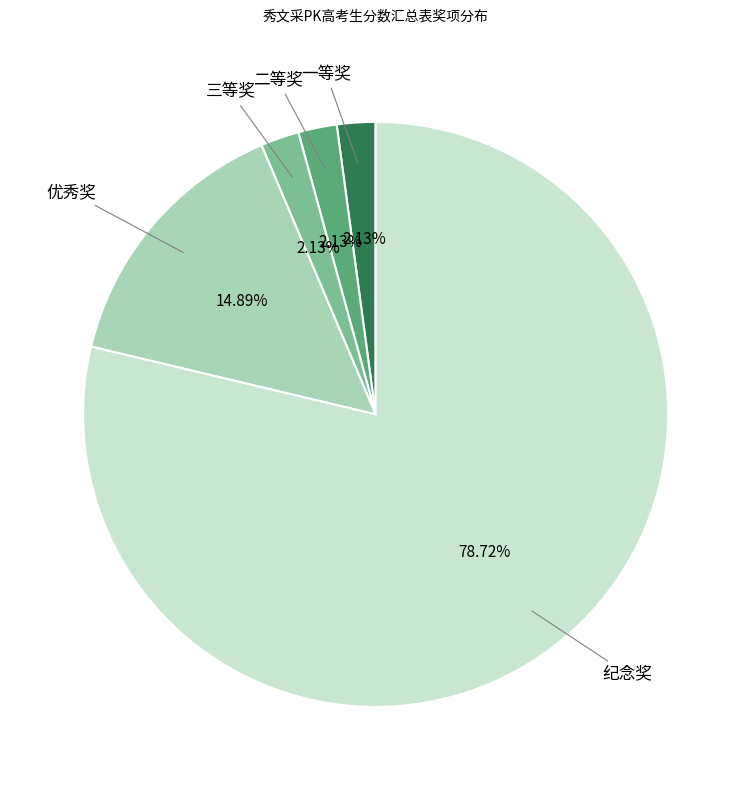

How many slices are in this pie chart?

5